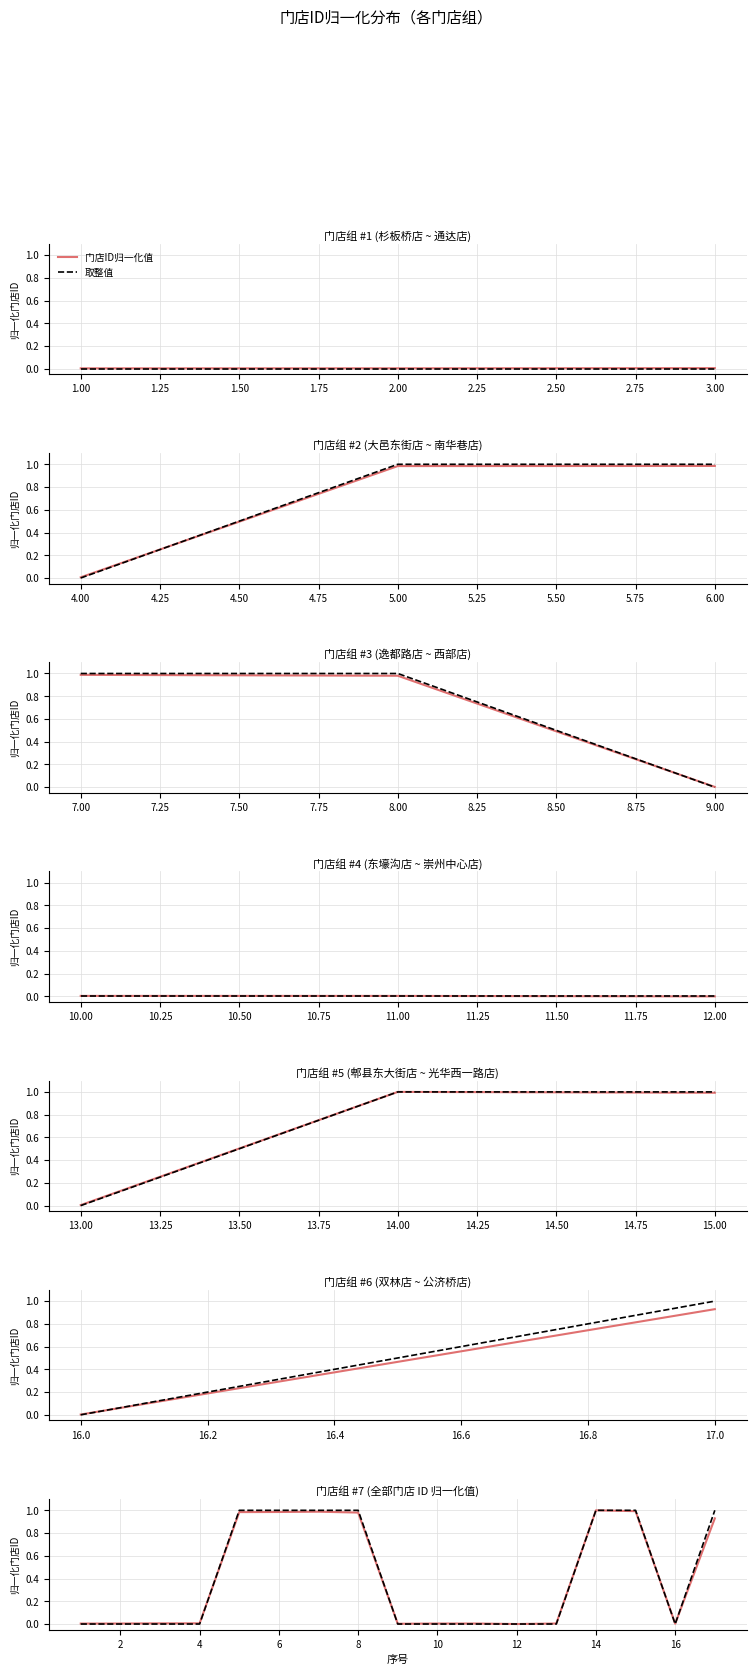

The 门店ID归一化值 series shows 0.0 at 0.75. True or false?

False